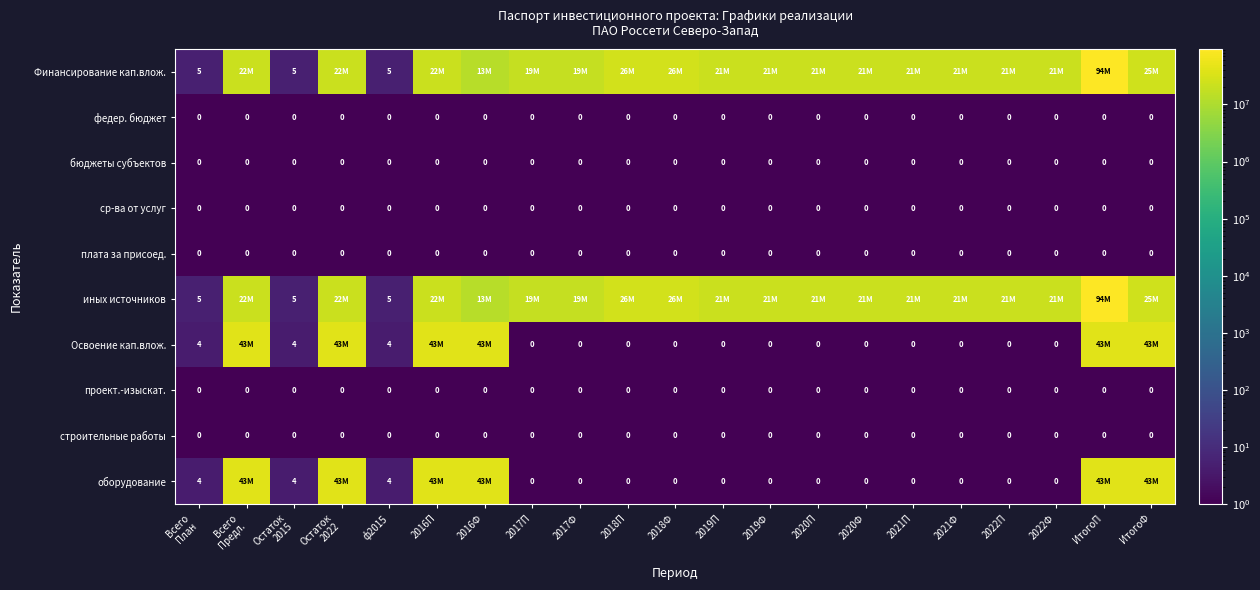

Is the value of иных источников at ф2015 greater than the value of Освоение кап.влож. at 2018Ф?

Yes